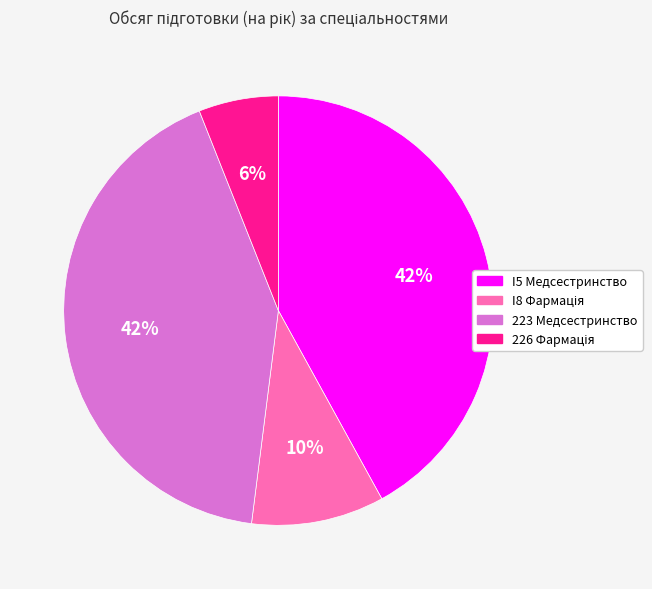

Is it true that I5 Медсестринство is 42% of the pie?

True